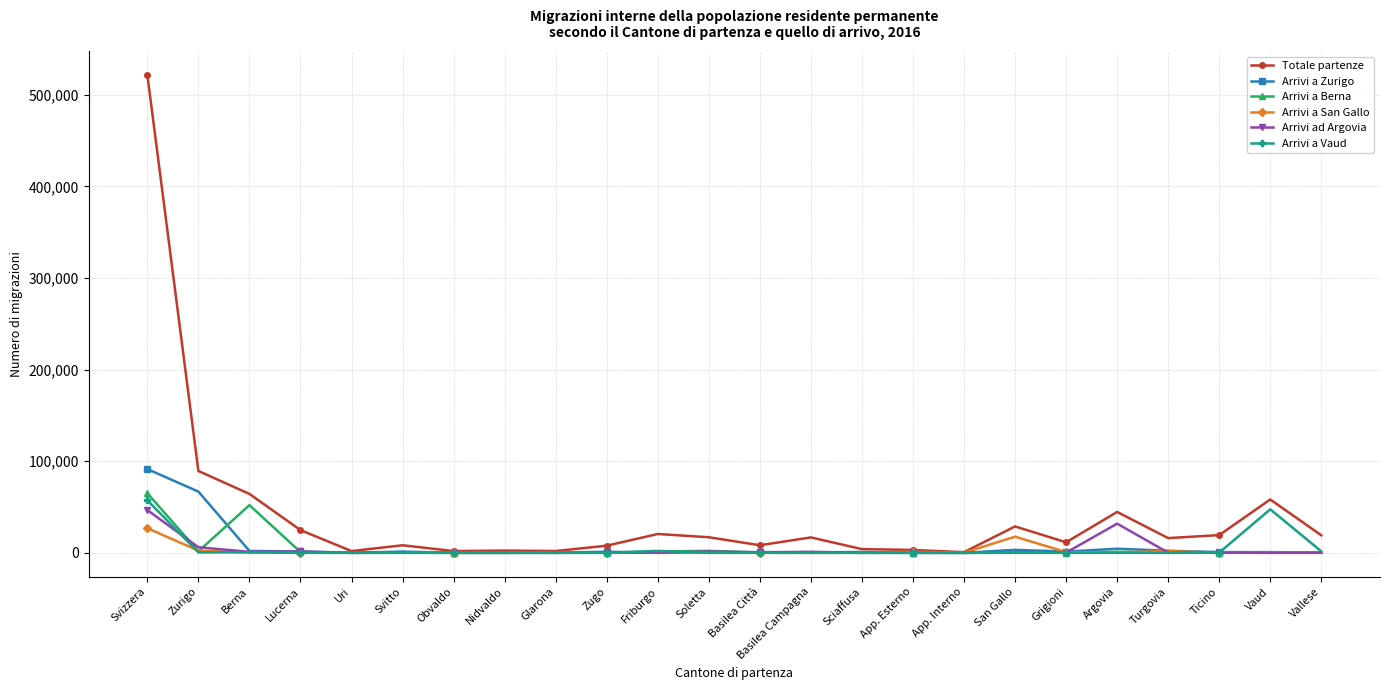

Is it true that Arrivi a Zurigo equals 66855 at Zurigo?

True